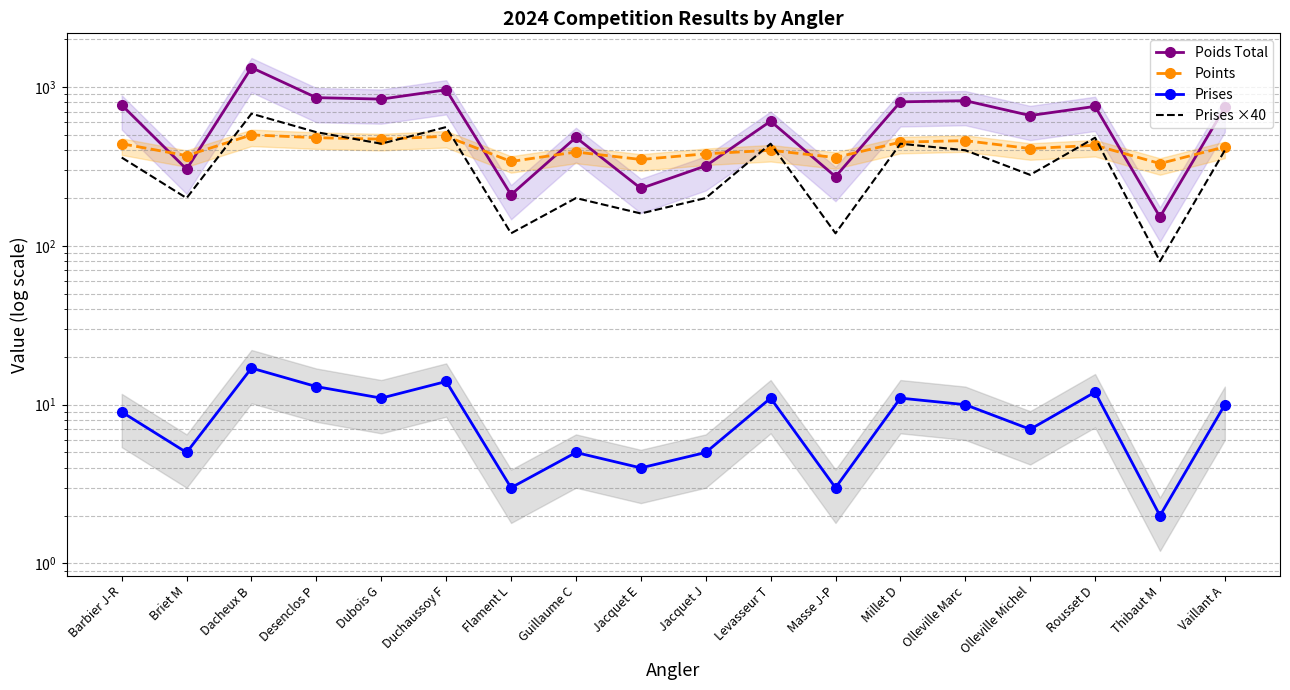

Does the chart have visible grid lines?

Yes